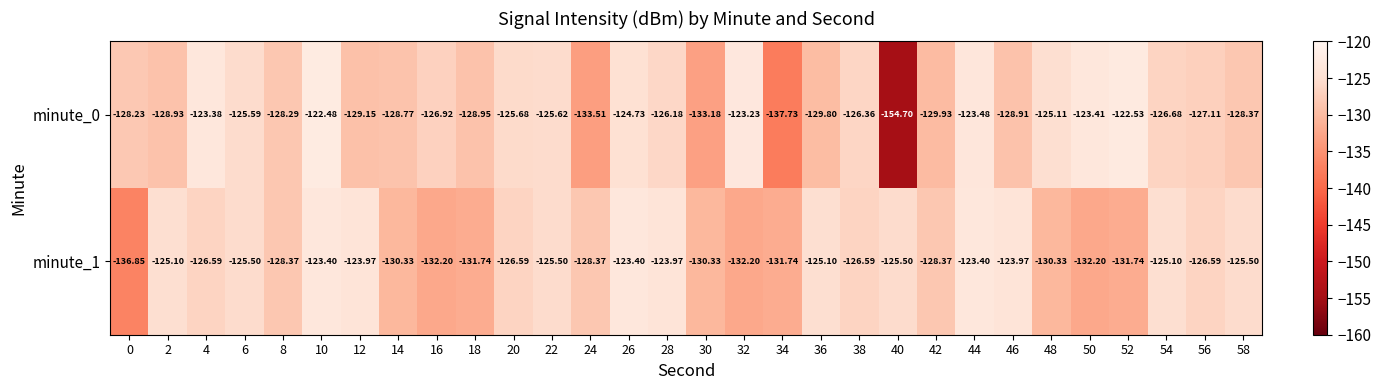

Count the number of data series in this chart.

2